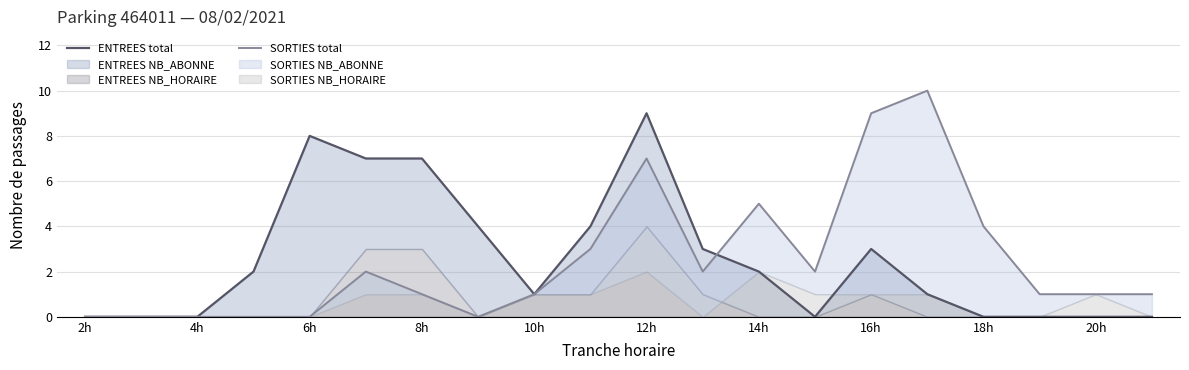

Which series has the largest range (max minus min)?

SORTIES total